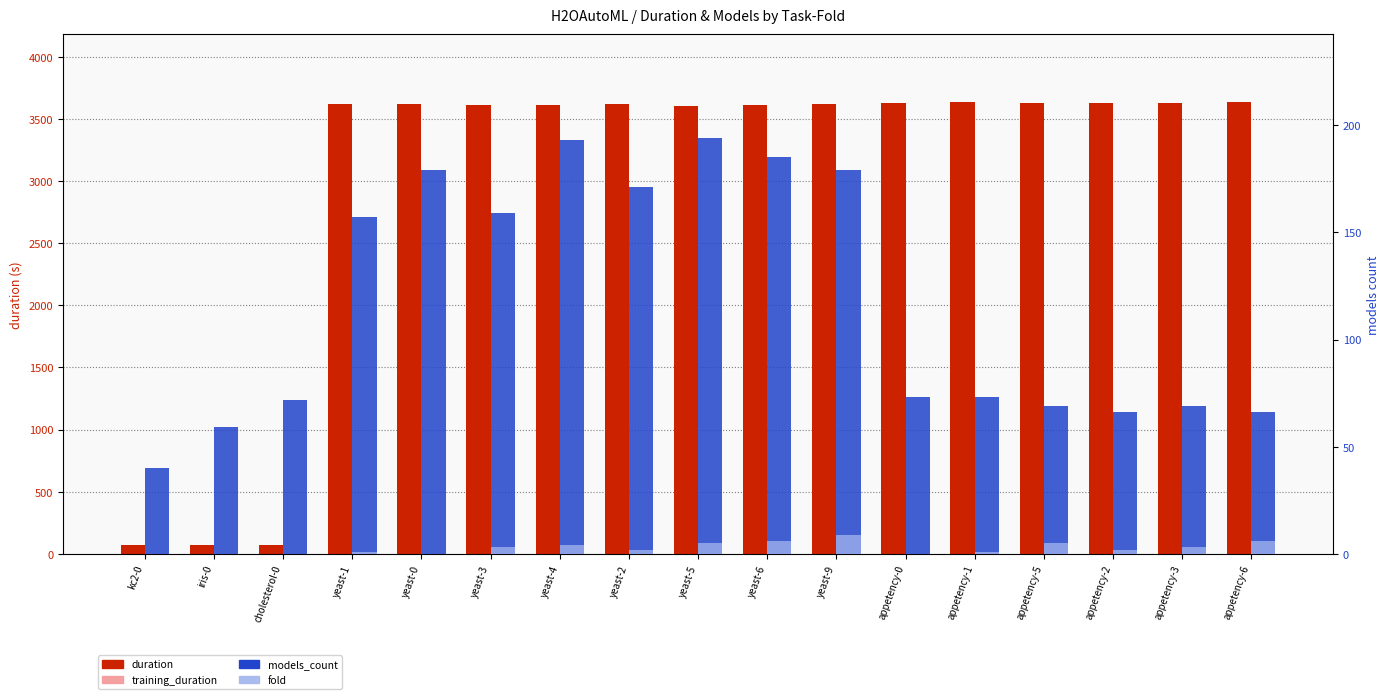

The value of training_duration at appetency-1 is 3604.0. True or false?

True